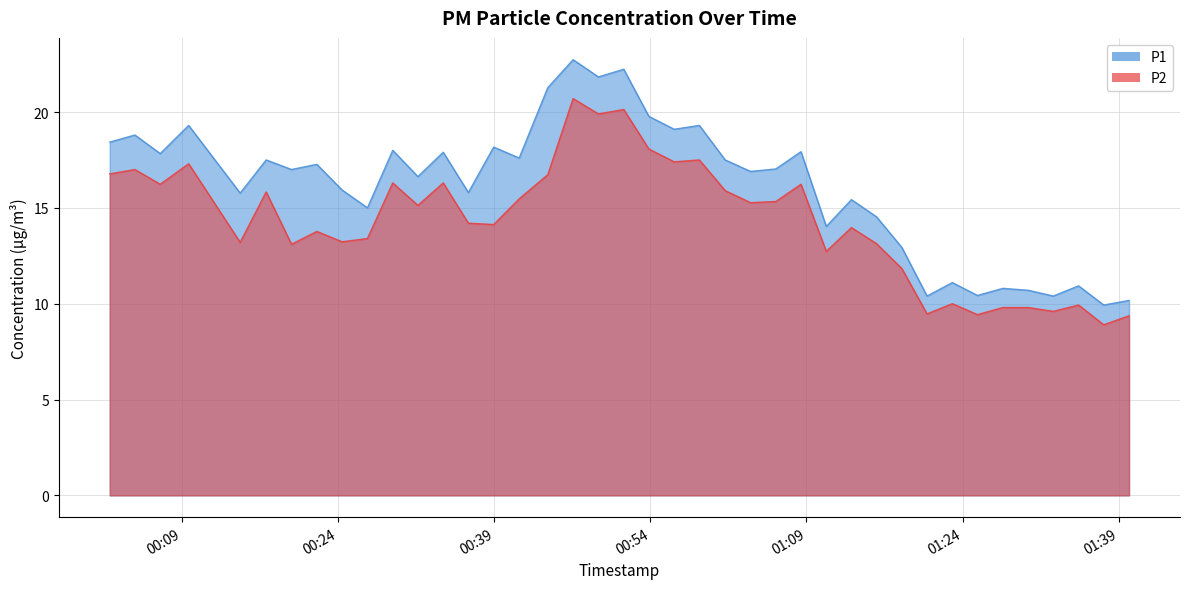

Reading right to left, transcribe all the data shown in this chart.

P1: 10.2	9.9	10.9	10.4	10.7	10.8	10.4	11.1	10.4	12.9	14.5	15.4	14.0	17.9	17.0	16.9	17.5	19.3	19.1	19.8	22.2	21.8	22.7	21.3	17.6	18.2	15.8	17.9	16.6	18.0	15.0	15.9	17.3	17.0	17.5	15.8	19.3	17.8	18.8	18.4
P2: 9.4	8.9	9.9	9.6	9.8	9.8	9.4	10.0	9.5	11.8	13.1	14.0	12.7	16.2	15.3	15.3	15.9	17.5	17.4	18.1	20.1	19.9	20.7	16.7	15.5	14.1	14.2	16.3	15.1	16.3	13.4	13.2	13.8	13.1	15.8	13.2	17.3	16.2	17.0	16.8